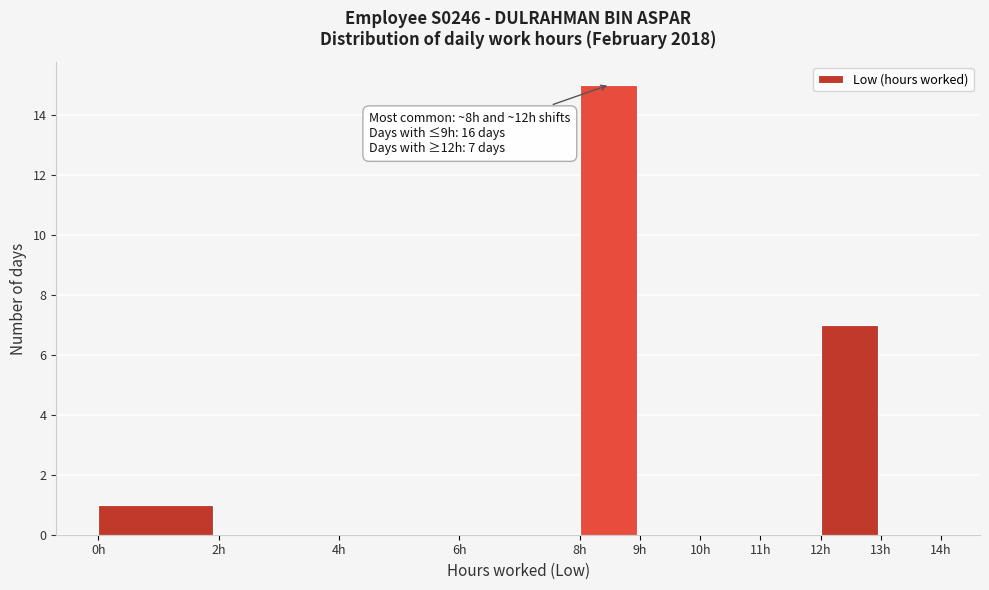

Over which range of the x-axis is the bar tallest?

8 to 9